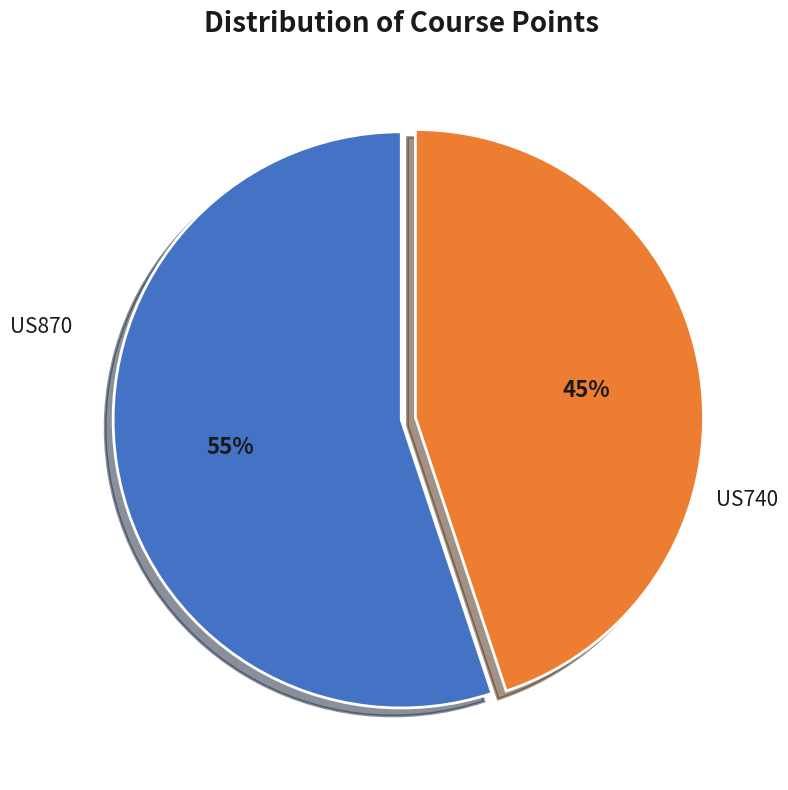

Is there any slice that represents more than half of the pie?

Yes